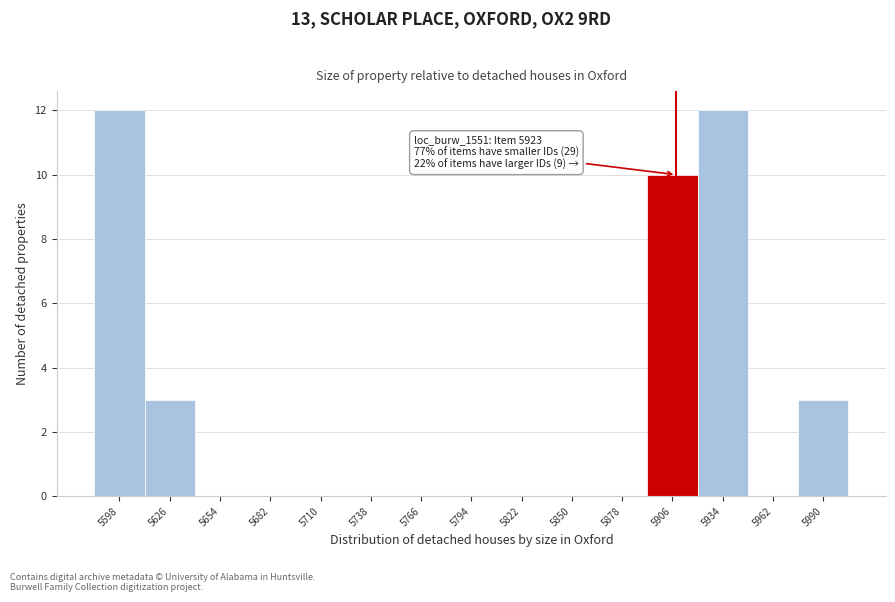

Reading left to right, what are all the values shown in this chart?

5598=12	5626=3	5654=0	5682=0	5710=0	5738=0	5766=0	5794=0	5822=0	5850=0	5878=0	5906=10	5934=12	5962=0	5990=3